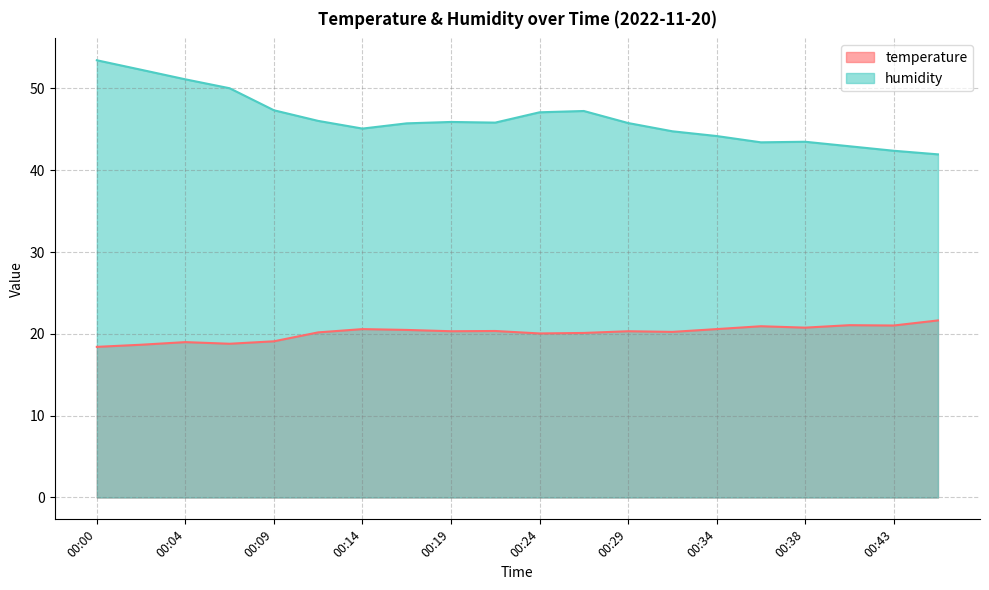

List the series in order of their peak value, lowest first.

temperature, humidity